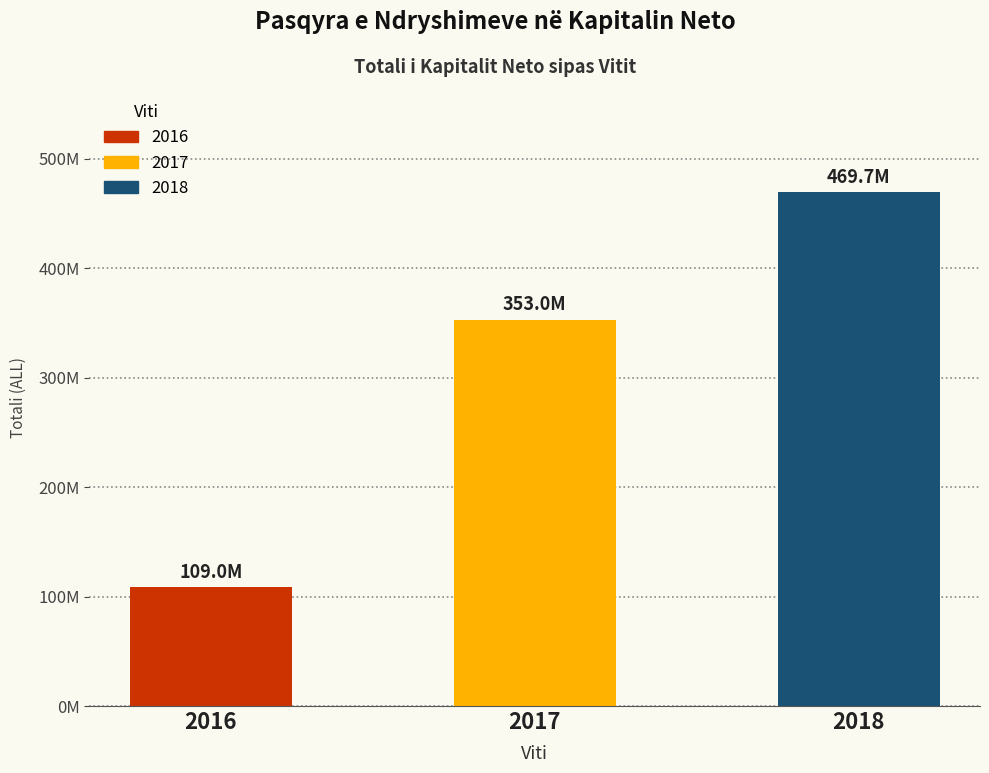

What is the difference between the maximum and minimum values?

360745935.2